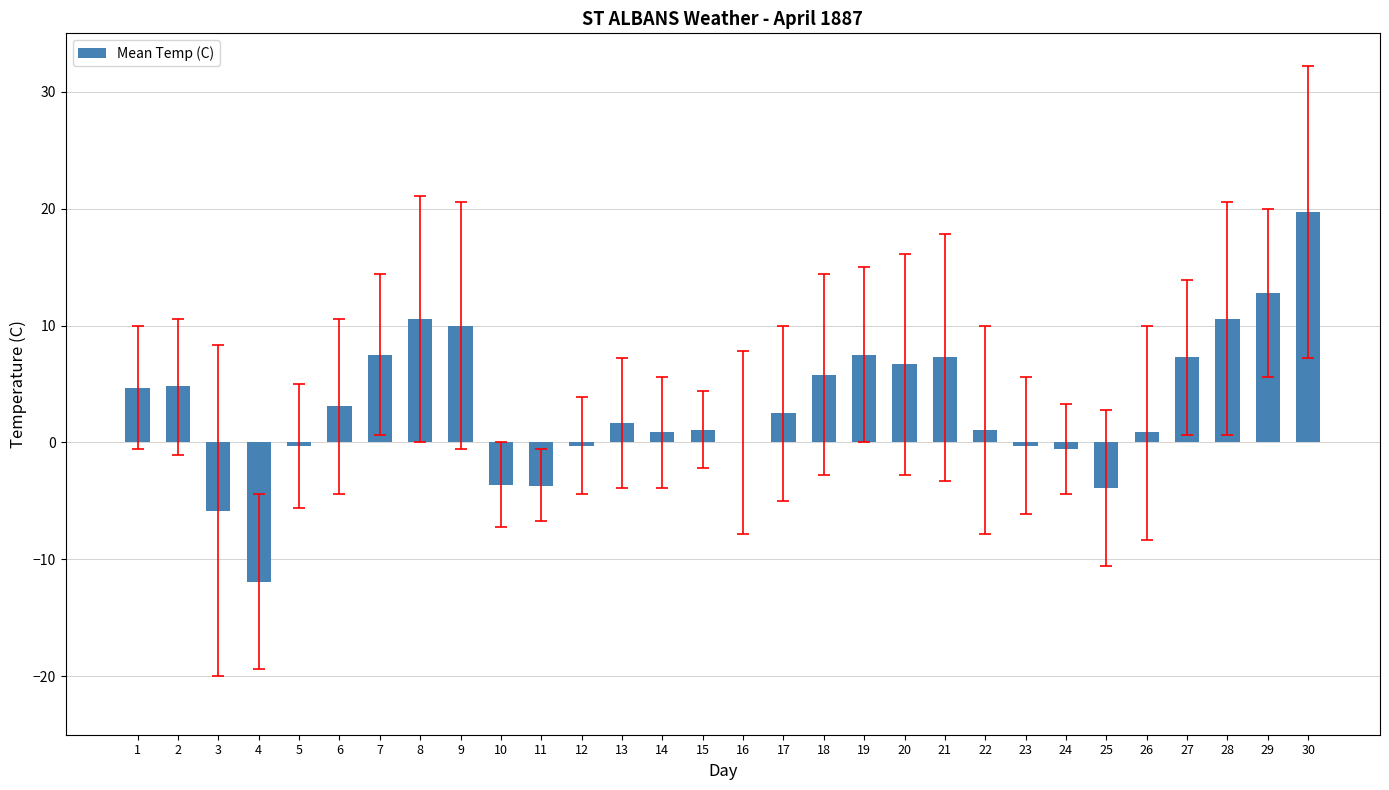

Are the bars horizontal?

No